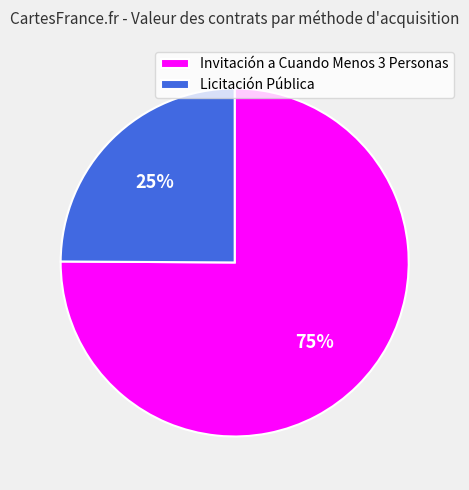

Is Invitación a Cuando Menos 3 Personas the majority of the pie?

Yes